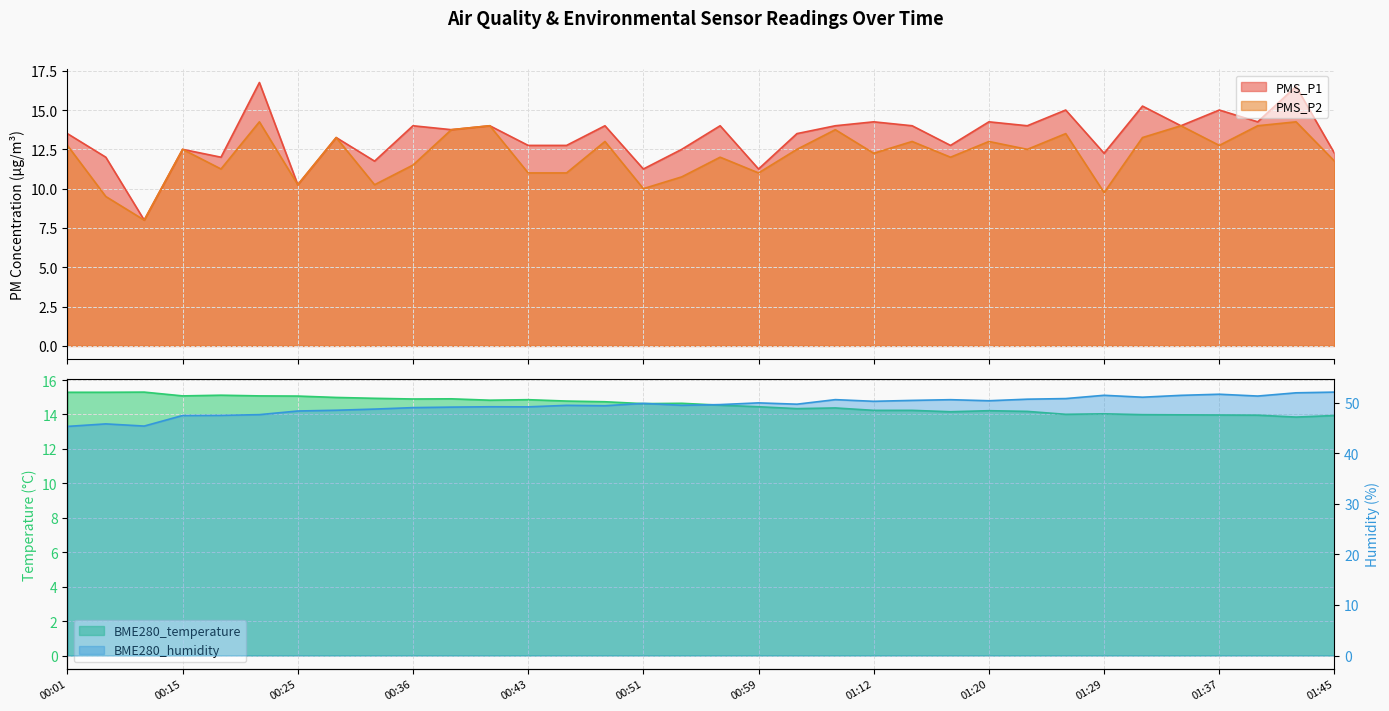

At which label does PMS_P1 reach its minimum?

00:07